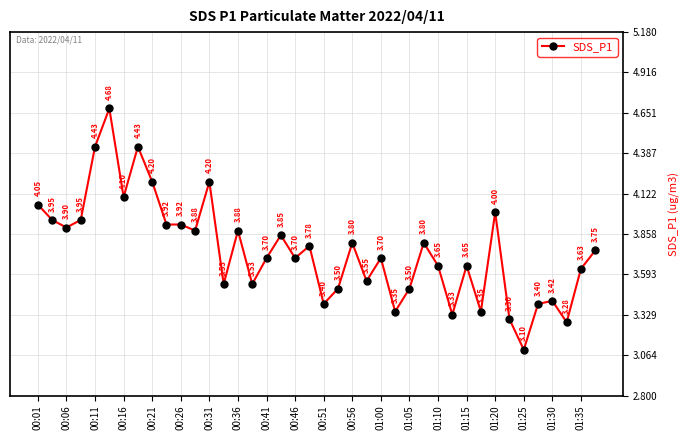

True or false: there are more than 0 points higher than both neighbors.

True